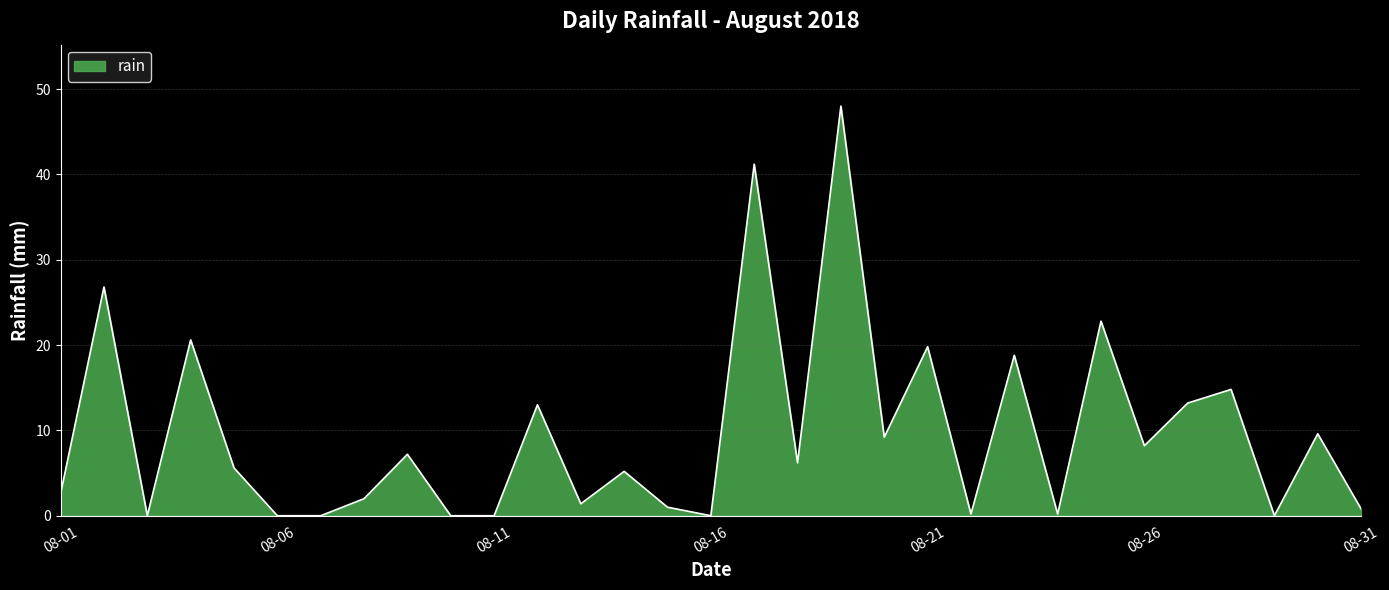

What is the maximum value shown in the chart?

48.0